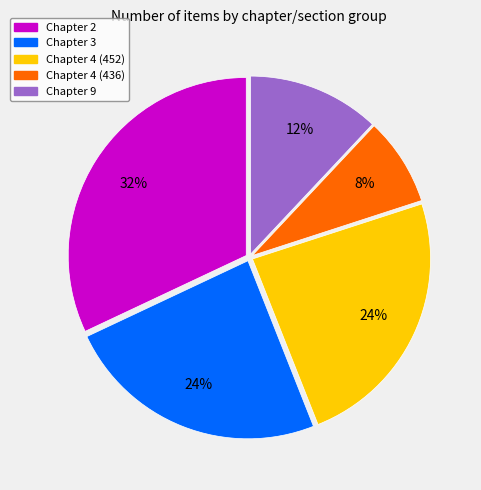

To the nearest percent, what is the combined percentage of Chapter 9 and Chapter 4 (436)?

20%